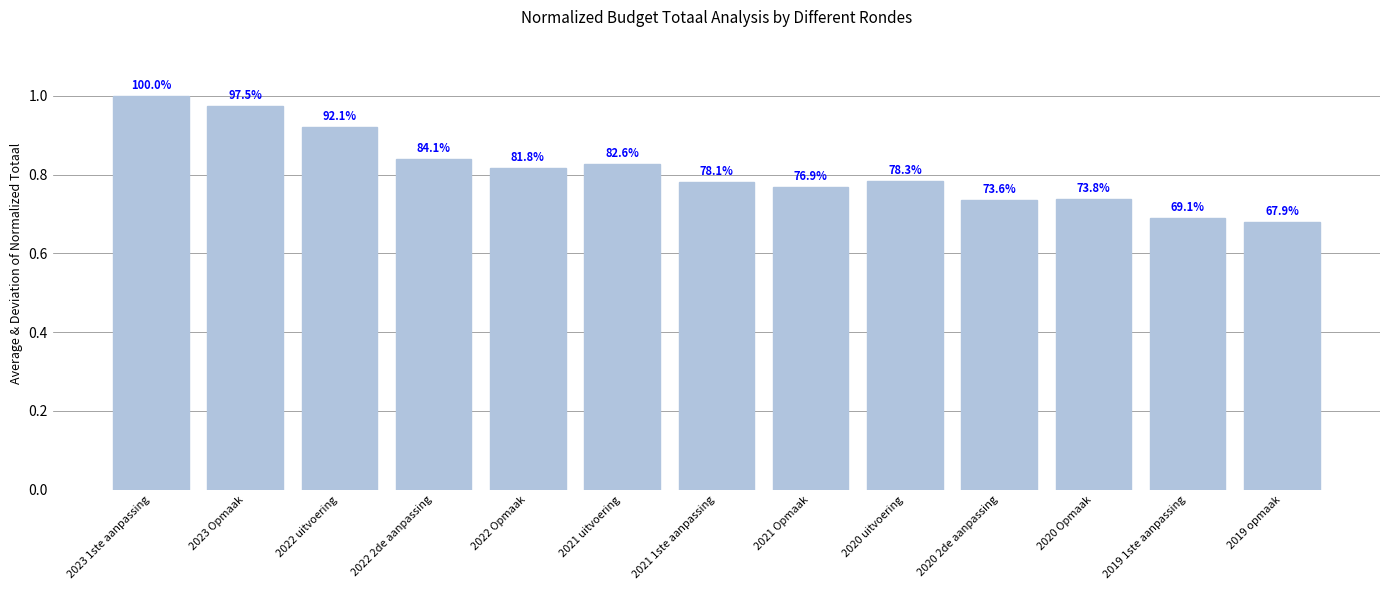

What is the greatest value displayed?

1.0